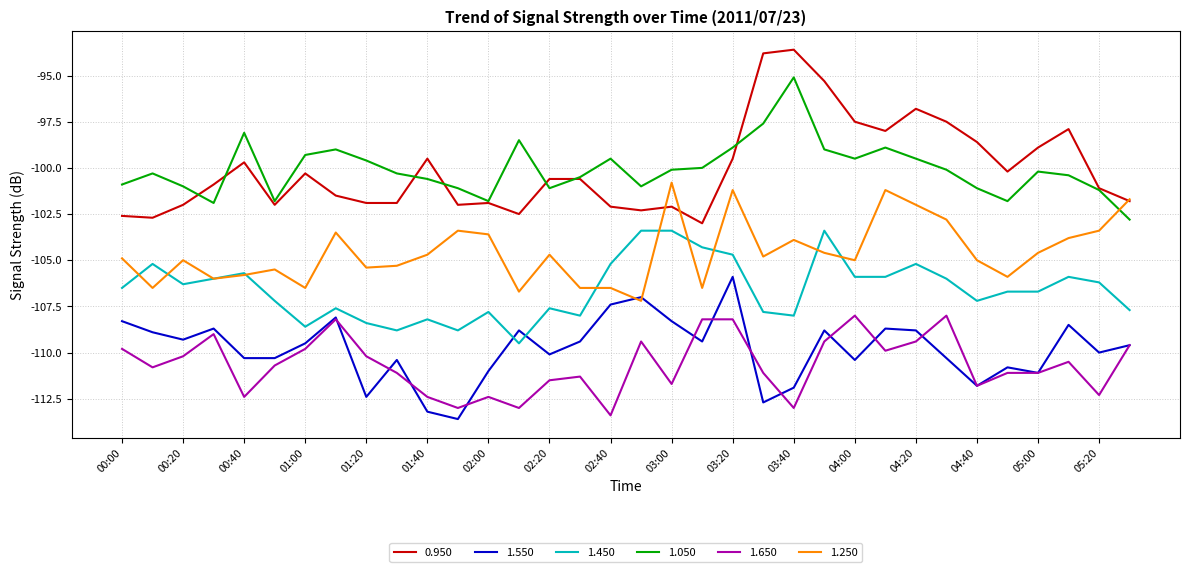

Which series has the largest range (max minus min)?

0.950